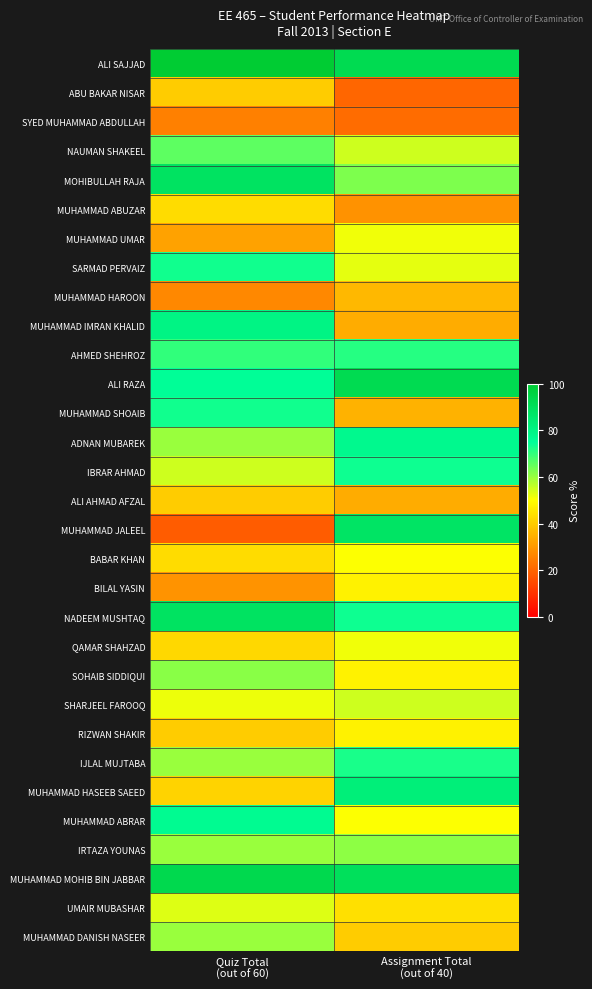

Reading right to left, what are all the values shown in this chart?

ALI SAJJAD: Assignment Total
(out of 40)=92.5	Quiz Total
(out of 60)=100.0
ABU BAKAR NISAR: Assignment Total
(out of 40)=20.0	Quiz Total
(out of 60)=40.0
SYED MUHAMMAD ABDULLAH: Assignment Total
(out of 40)=21.2	Quiz Total
(out of 60)=25.0
NAUMAN SHAKEEL: Assignment Total
(out of 40)=55.0	Quiz Total
(out of 60)=65.8
MOHIBULLAH RAJA: Assignment Total
(out of 40)=62.5	Quiz Total
(out of 60)=88.3
MUHAMMAD ABUZAR: Assignment Total
(out of 40)=28.7	Quiz Total
(out of 60)=43.3
MUHAMMAD UMAR: Assignment Total
(out of 40)=51.2	Quiz Total
(out of 60)=31.7
SARMAD PERVAIZ: Assignment Total
(out of 40)=52.5	Quiz Total
(out of 60)=73.3
MUHAMMAD HAROON: Assignment Total
(out of 40)=36.2	Quiz Total
(out of 60)=26.7
MUHAMMAD IMRAN KHALID: Assignment Total
(out of 40)=33.8	Quiz Total
(out of 60)=80.0
AHMED SHEHROZ: Assignment Total
(out of 40)=71.2	Quiz Total
(out of 60)=70.0
ALI RAZA: Assignment Total
(out of 40)=92.5	Quiz Total
(out of 60)=75.0
MUHAMMAD SHOAIB: Assignment Total
(out of 40)=35.0	Quiz Total
(out of 60)=73.3
ADNAN MUBAREK: Assignment Total
(out of 40)=77.5	Quiz Total
(out of 60)=60.0
IBRAR AHMAD: Assignment Total
(out of 40)=73.8	Quiz Total
(out of 60)=55.0
ALI AHMAD AFZAL: Assignment Total
(out of 40)=33.8	Quiz Total
(out of 60)=40.0
MUHAMMAD JALEEL: Assignment Total
(out of 40)=87.5	Quiz Total
(out of 60)=18.3
BABAR KHAN: Assignment Total
(out of 40)=50.0	Quiz Total
(out of 60)=43.3
BILAL YASIN: Assignment Total
(out of 40)=47.5	Quiz Total
(out of 60)=29.2
NADEEM MUSHTAQ: Assignment Total
(out of 40)=73.8	Quiz Total
(out of 60)=88.3
QAMAR SHAHZAD: Assignment Total
(out of 40)=51.2	Quiz Total
(out of 60)=42.5
SOHAIB SIDDIQUI: Assignment Total
(out of 40)=47.5	Quiz Total
(out of 60)=61.7
SHARJEEL FAROOQ: Assignment Total
(out of 40)=55.0	Quiz Total
(out of 60)=51.7
RIZWAN SHAKIR: Assignment Total
(out of 40)=47.5	Quiz Total
(out of 60)=40.0
IJLAL MUJTABA: Assignment Total
(out of 40)=72.5	Quiz Total
(out of 60)=60.0
MUHAMMAD HASEEB SAEED: Assignment Total
(out of 40)=82.5	Quiz Total
(out of 60)=41.7
MUHAMMAD ABRAR: Assignment Total
(out of 40)=50.0	Quiz Total
(out of 60)=76.7
IRTAZA YOUNAS: Assignment Total
(out of 40)=61.3	Quiz Total
(out of 60)=60.0
MUHAMMAD MOHIB BIN JABBAR: Assignment Total
(out of 40)=90.0	Quiz Total
(out of 60)=93.3
UMAIR MUBASHAR: Assignment Total
(out of 40)=43.8	Quiz Total
(out of 60)=53.3
MUHAMMAD DANISH NASEER: Assignment Total
(out of 40)=40.0	Quiz Total
(out of 60)=60.0